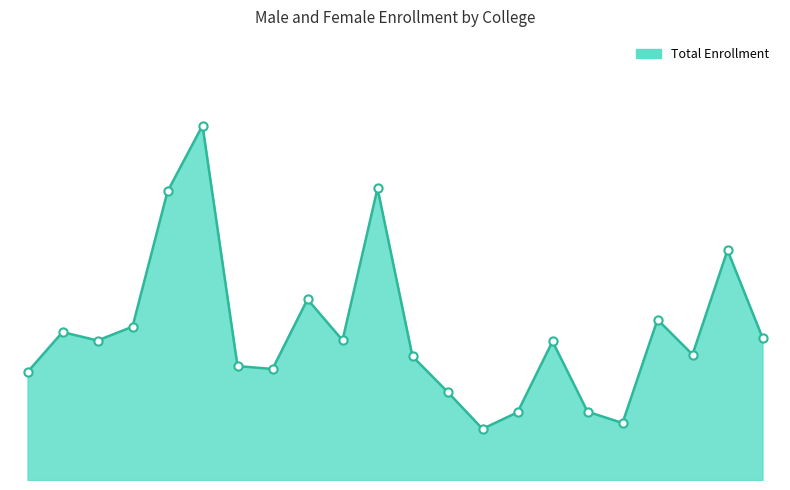

Does the chart have visible grid lines?

No